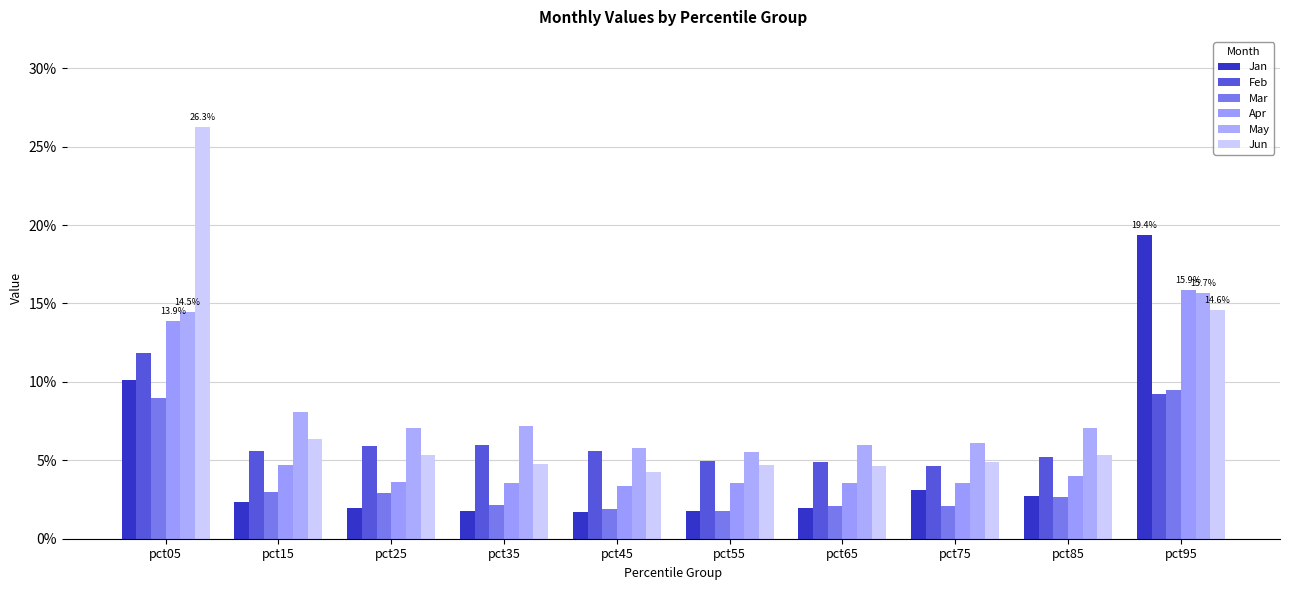

At how many categories does at least one series exceed 0?

10